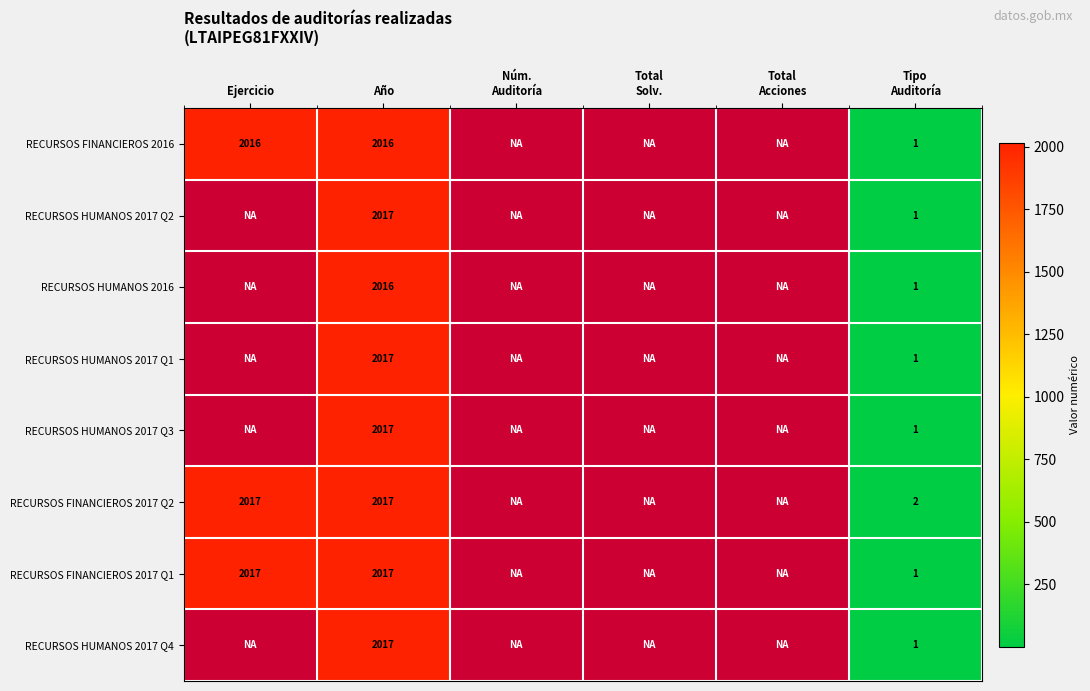

The RECURSOS FINANCIEROS 2016 series shows 2016 at Ejercicio. True or false?

True